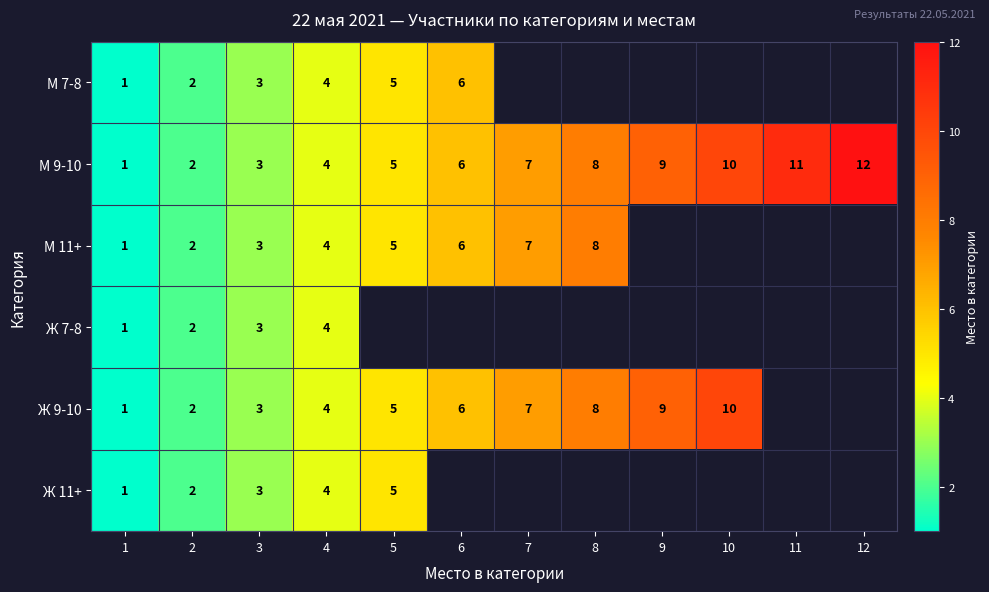

At how many categories does at least one series exceed 5?

7